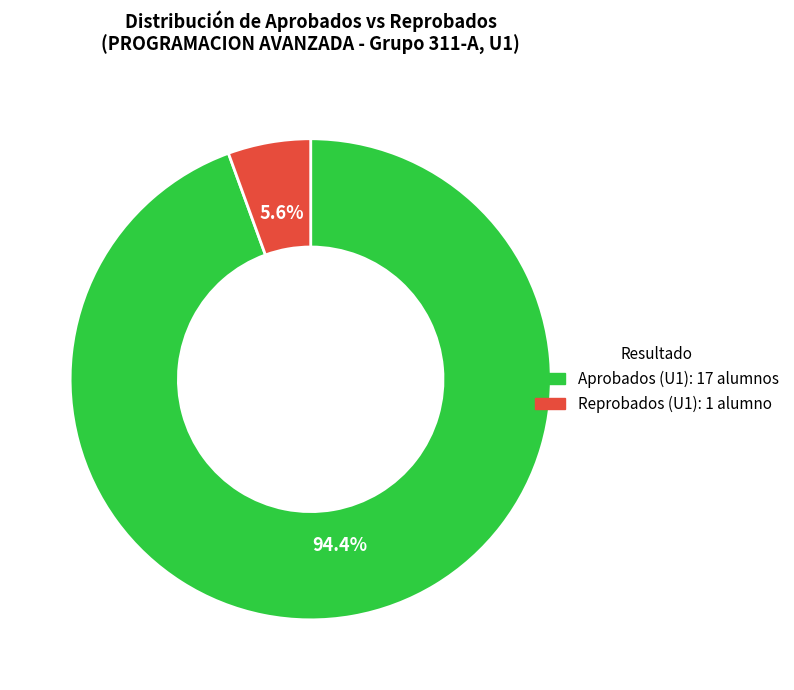

Which has a higher value, Aprobados (U1) or Reprobados (U1)?

Aprobados (U1)